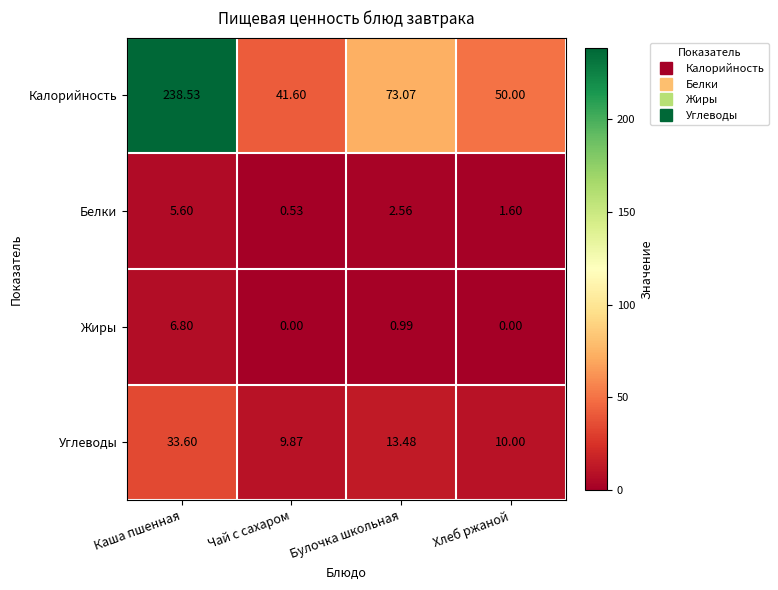

Between Булочка школьная and Хлеб ржаной, which series saw the biggest shift?

Калорийность